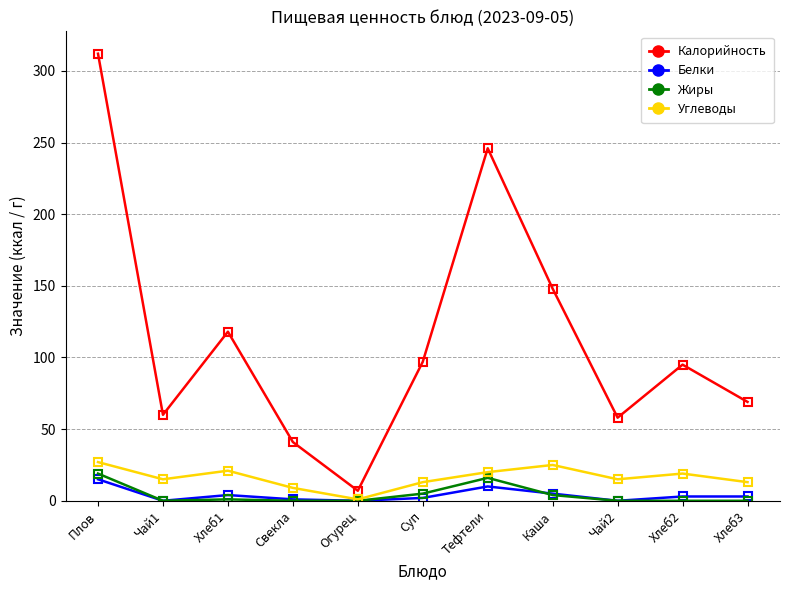

What is the sum of all Жиры values?

45